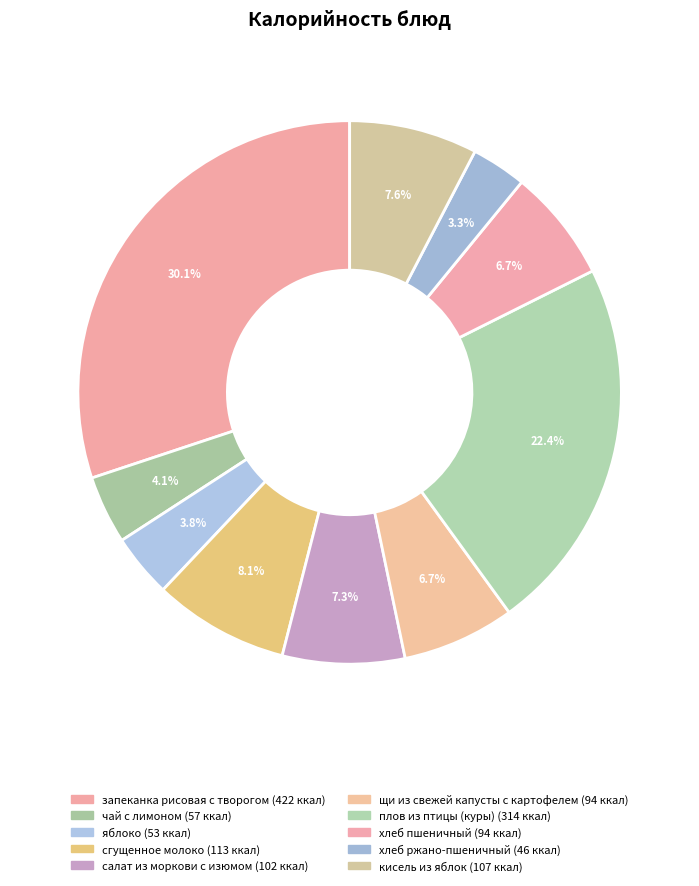

Is there a majority slice in this chart?

No